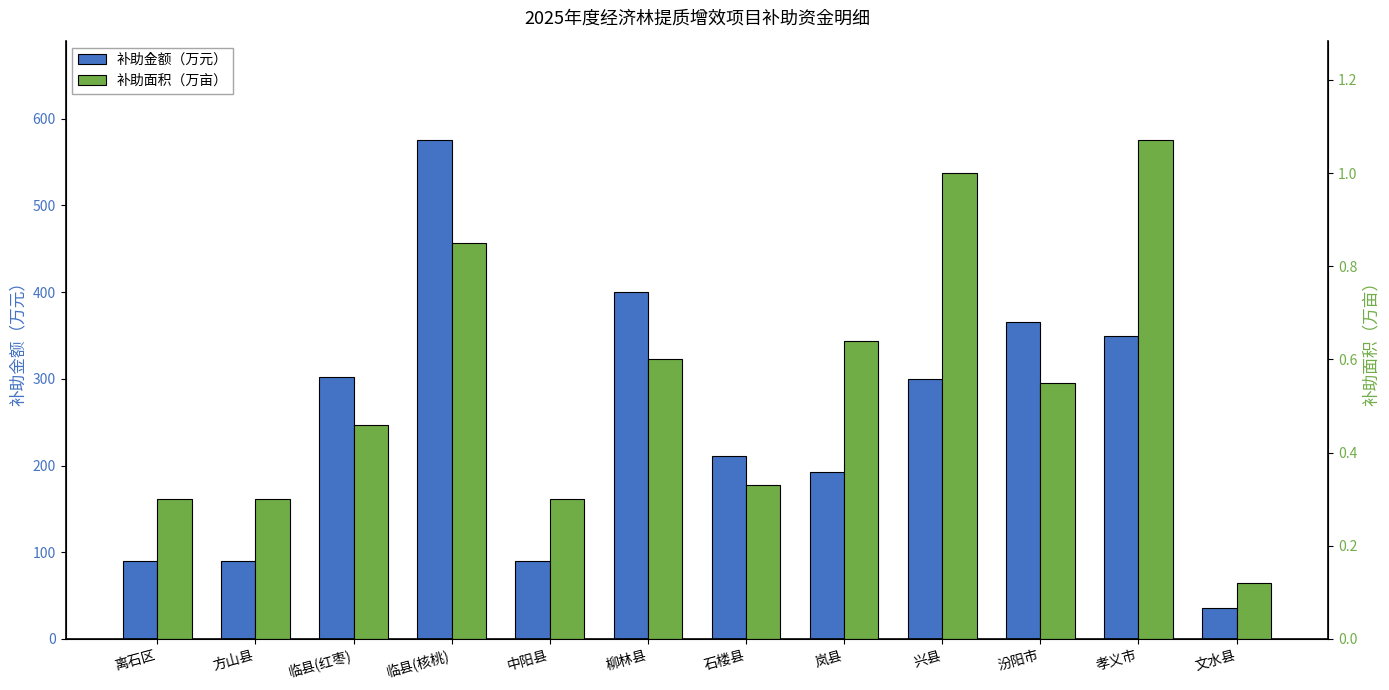

List the labels in order of 补助面积（万亩） value, largest first.

孝义市, 兴县, 临县(核桃), 岚县, 柳林县, 汾阳市, 临县(红枣), 石楼县, 离石区, 方山县, 中阳县, 文水县